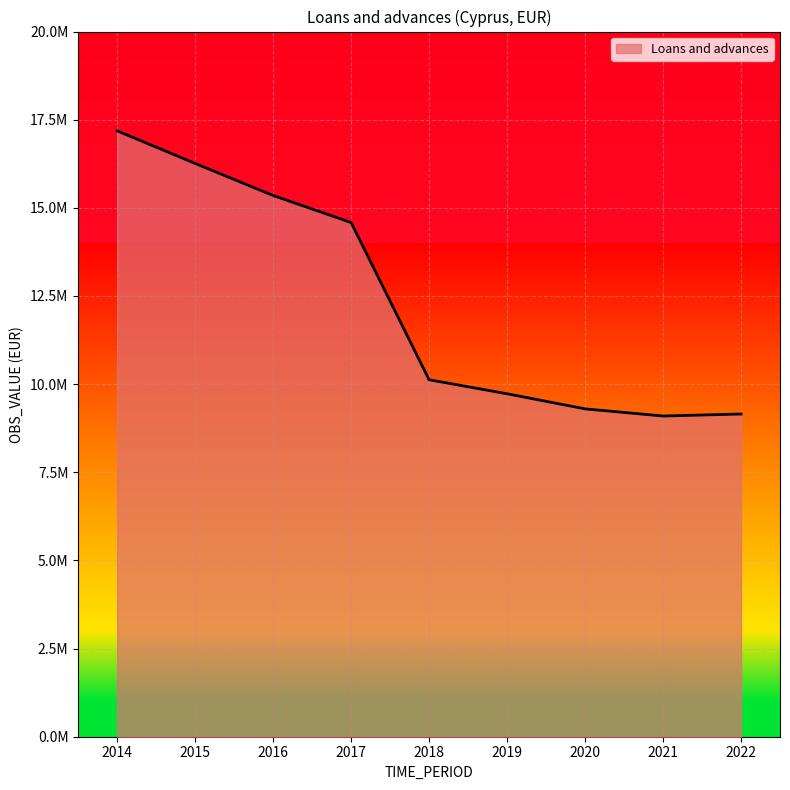

Rank the categories by value from lowest to highest.

2021, 2022, 2020, 2019, 2018, 2017, 2016, 2015, 2014